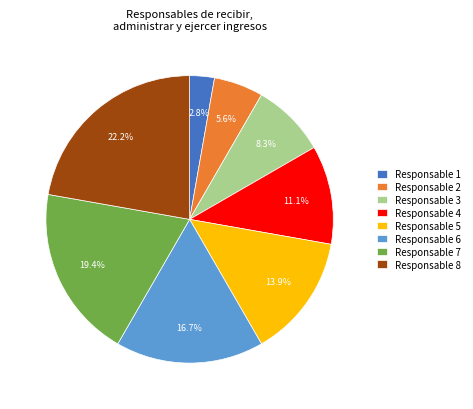

To the nearest percent, what portion does Responsable 6 represent?

17%